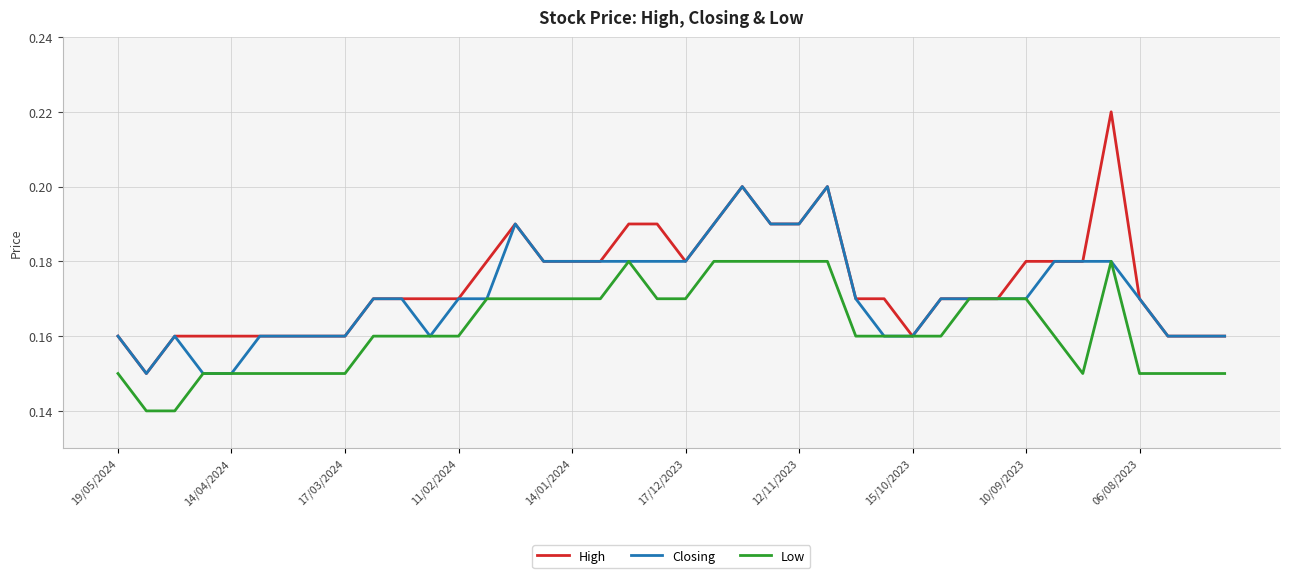

Which series has the largest range (max minus min)?

High